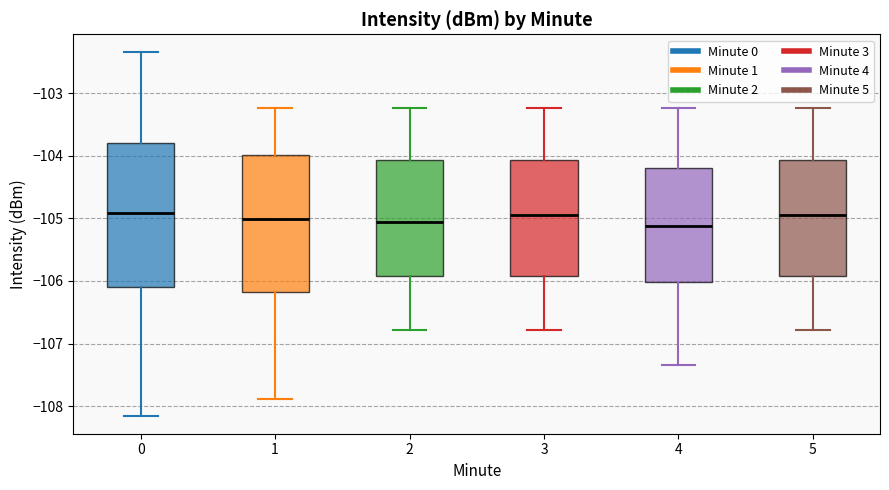

Where does the upper whisker of the box at x = 1 end on the y-axis? The values are not printed on the chart, so give them approximately, as read against the axis.

-103.2